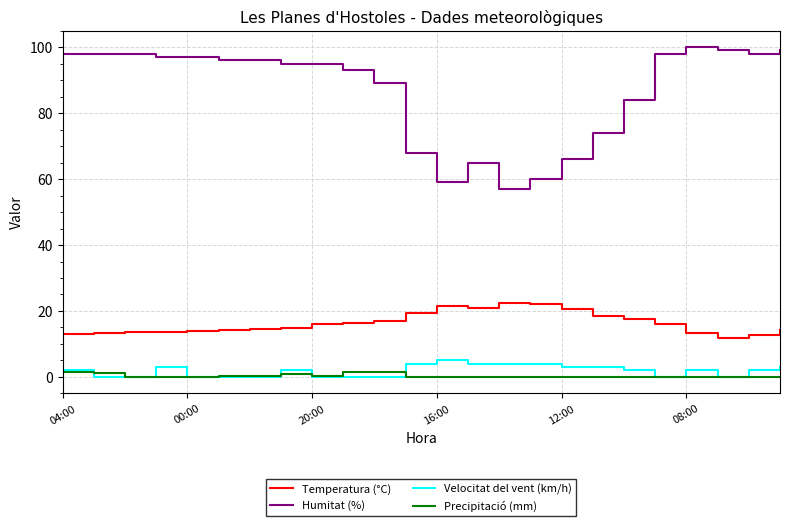

Which series has the largest total across all categories?

Humitat (%)